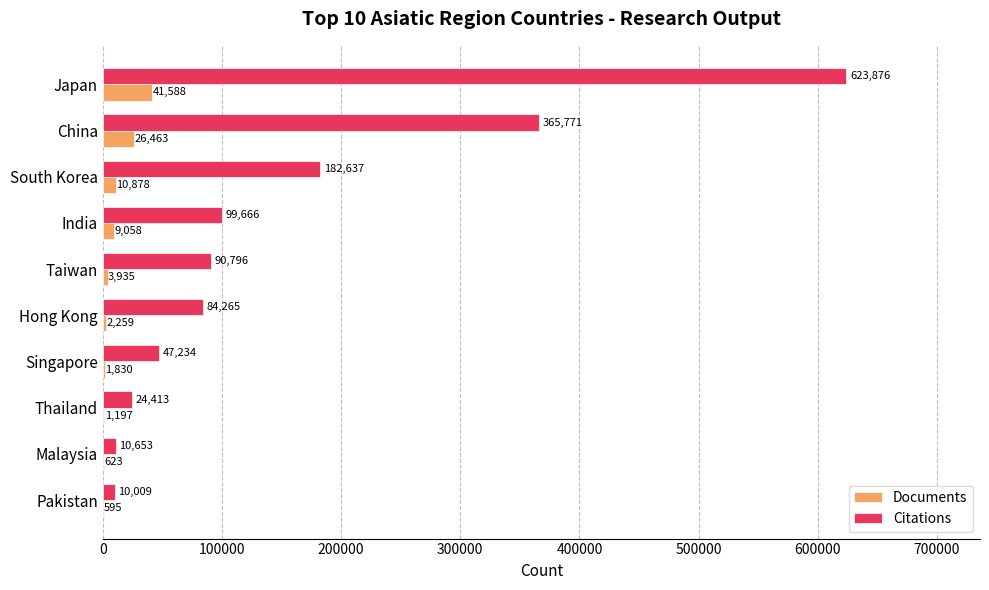

Where is Citations nearest to the value 316942?

China